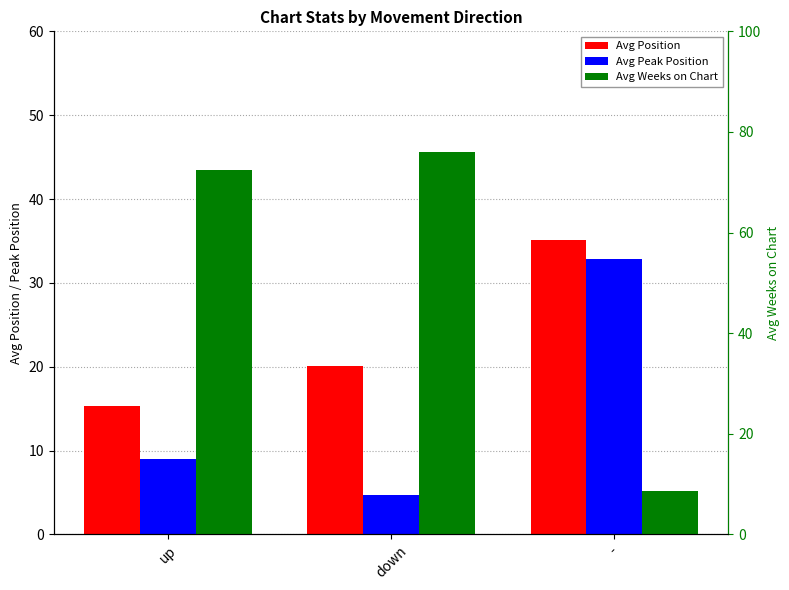

At which label is Avg Position closest to 25?

down